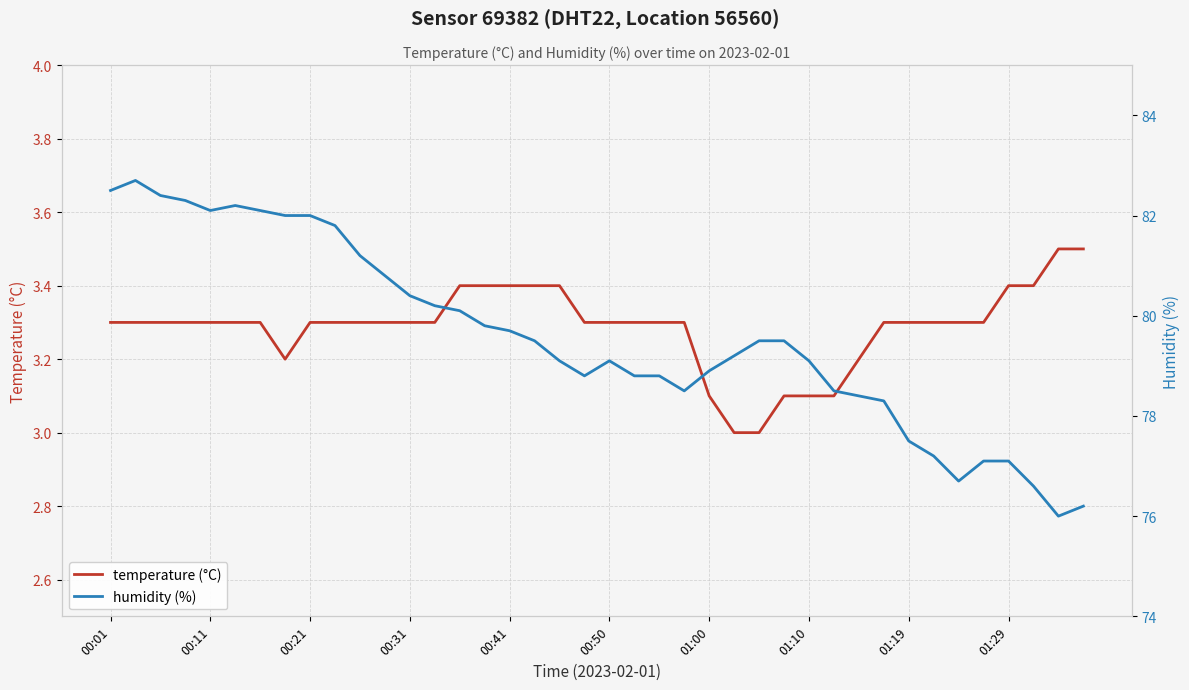

Rank the series by their maximum value, from highest to lowest.

humidity (%), temperature (°C)